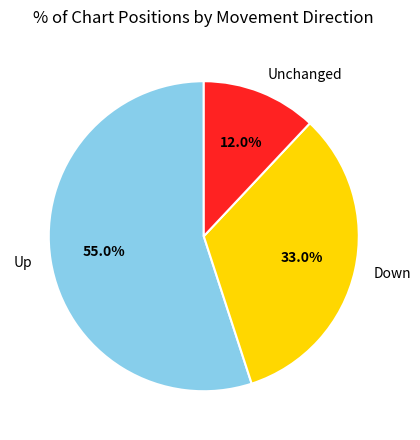

What is the largest slice in the pie chart?

Up